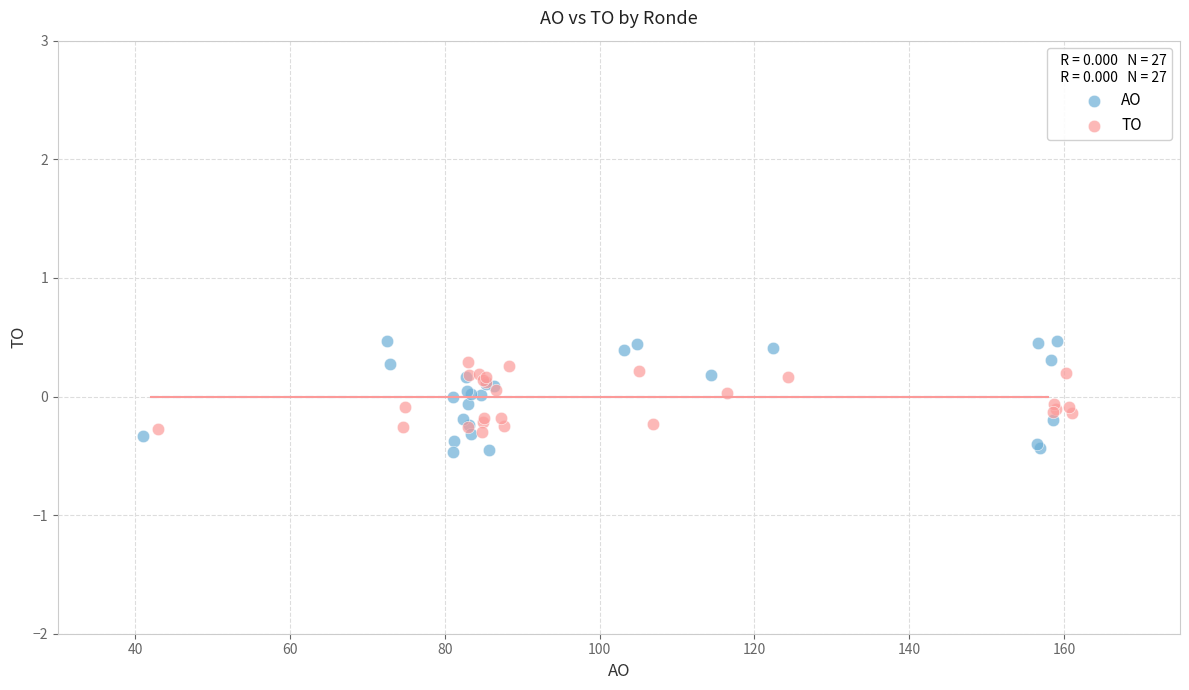

Which series has the widest spread of Y values?

AO